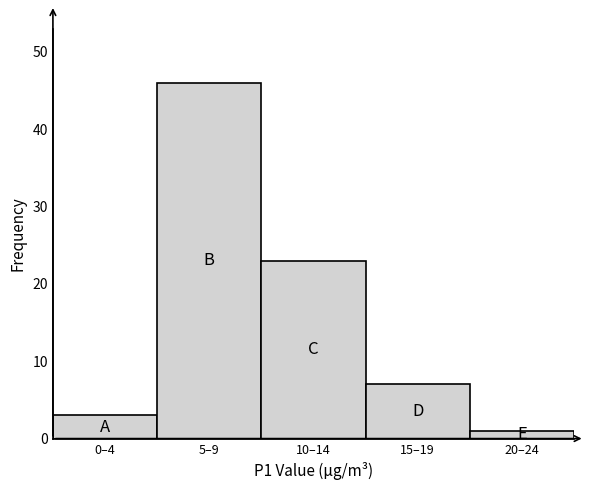

Reading right to left, what are all the values shown in this chart?

1	7	23	46	3